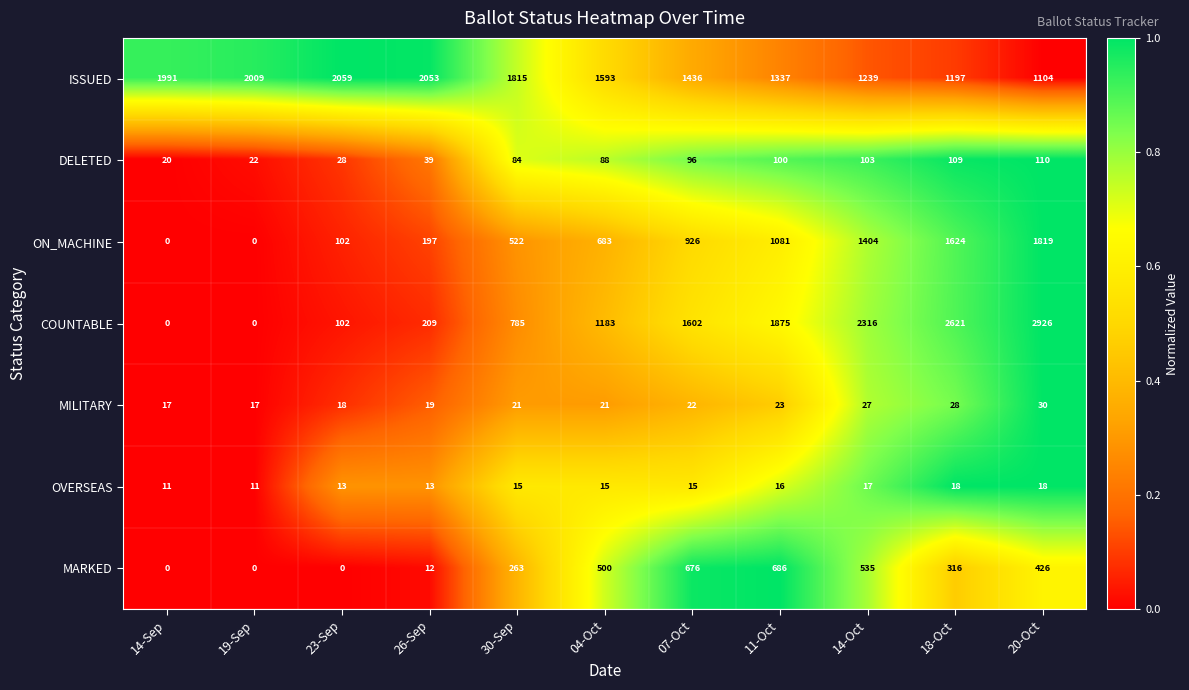

Which series changed the most between 19-Sep and 07-Oct?

COUNTABLE